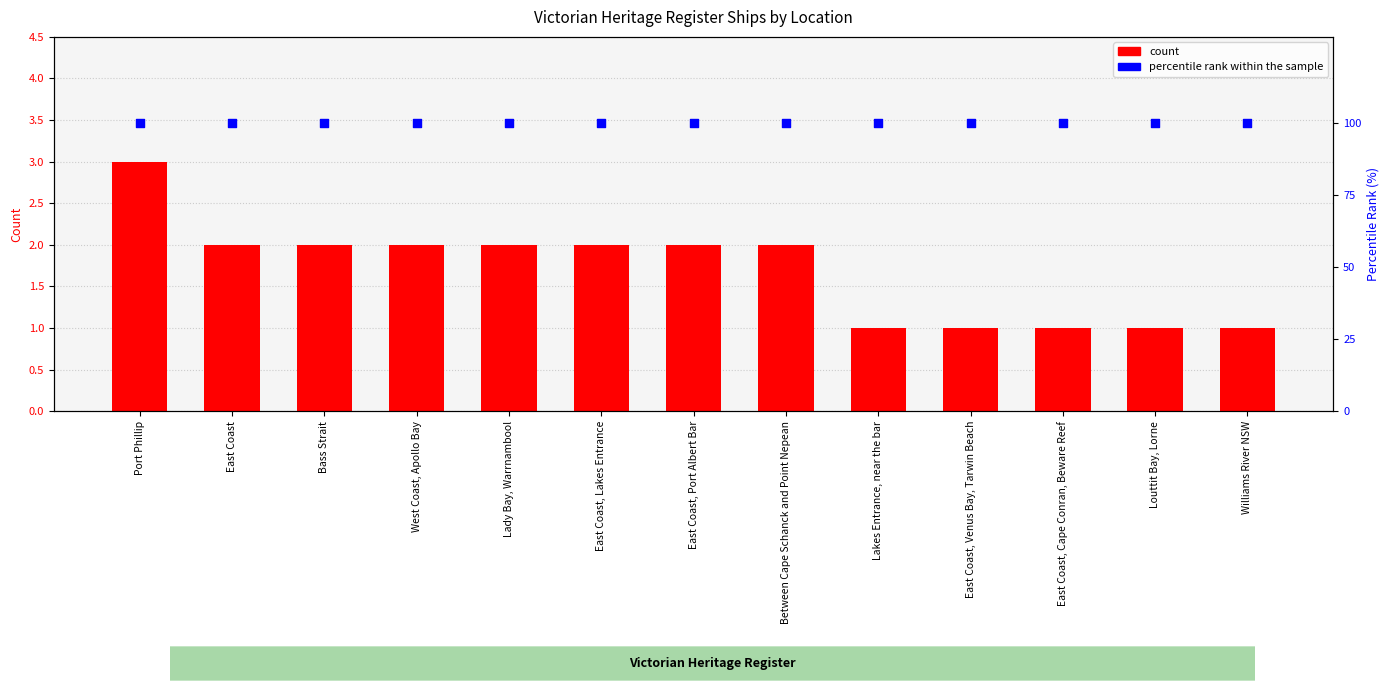

What is the total value across all series at Lady Bay, Warrnambool?

102